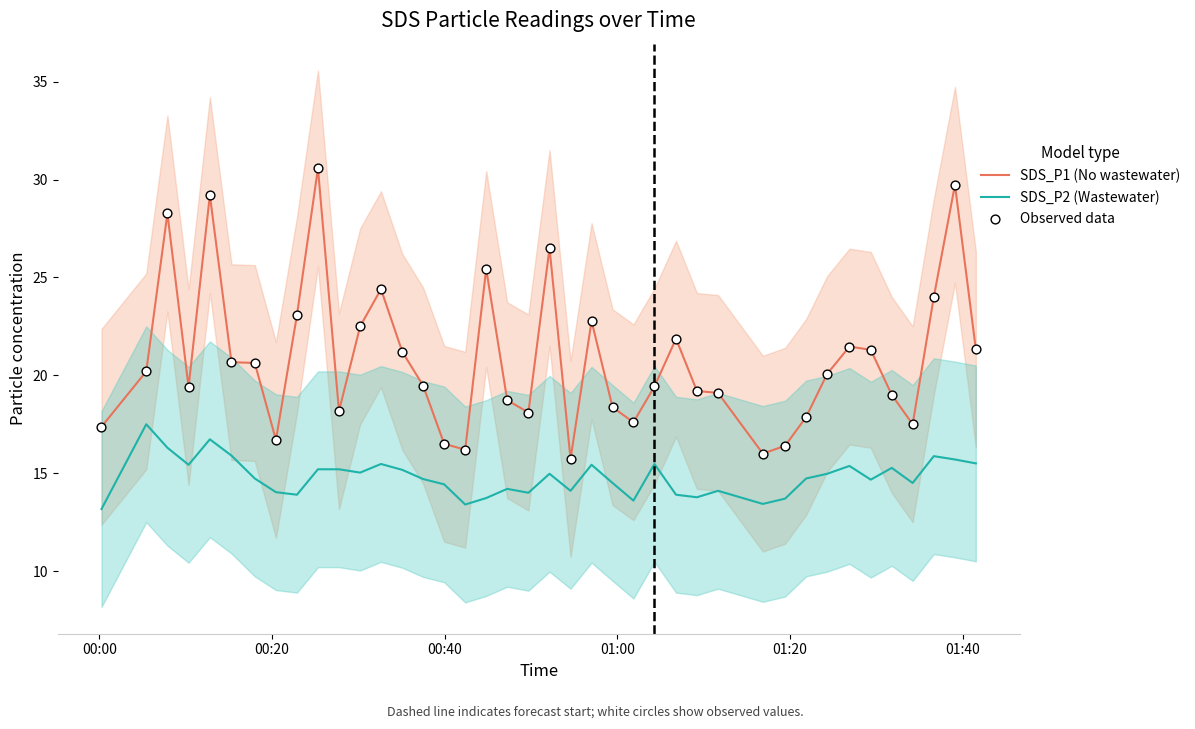

Which series has the widest spread of Y values?

SDS_P1 (No wastewater)